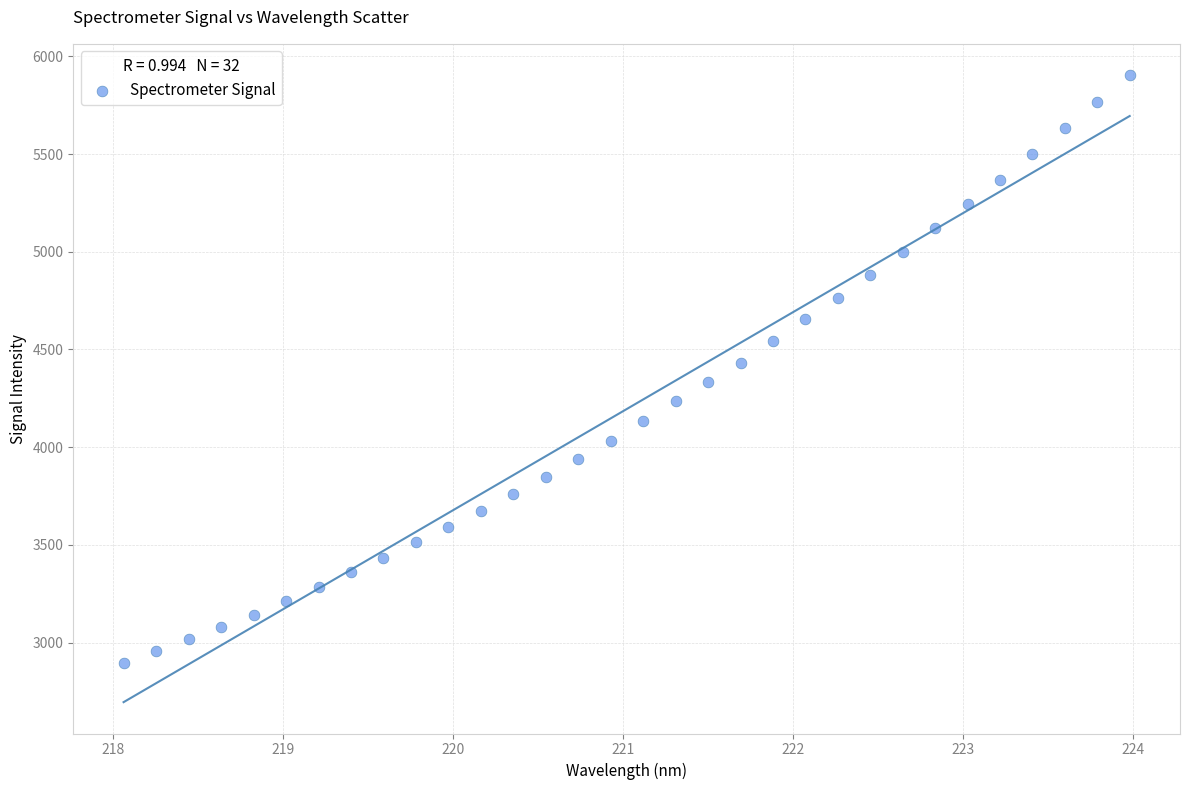

What is the range of Y values (max minus min)?

3006.4